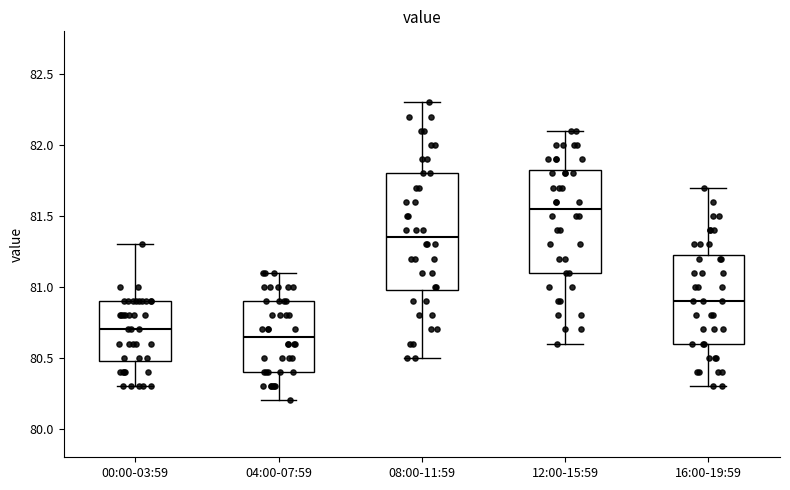

Where is the upper edge of the box for 16:00-19:59 on the y-axis? The values are not printed on the chart, so give them approximately, as read against the axis.

81.25